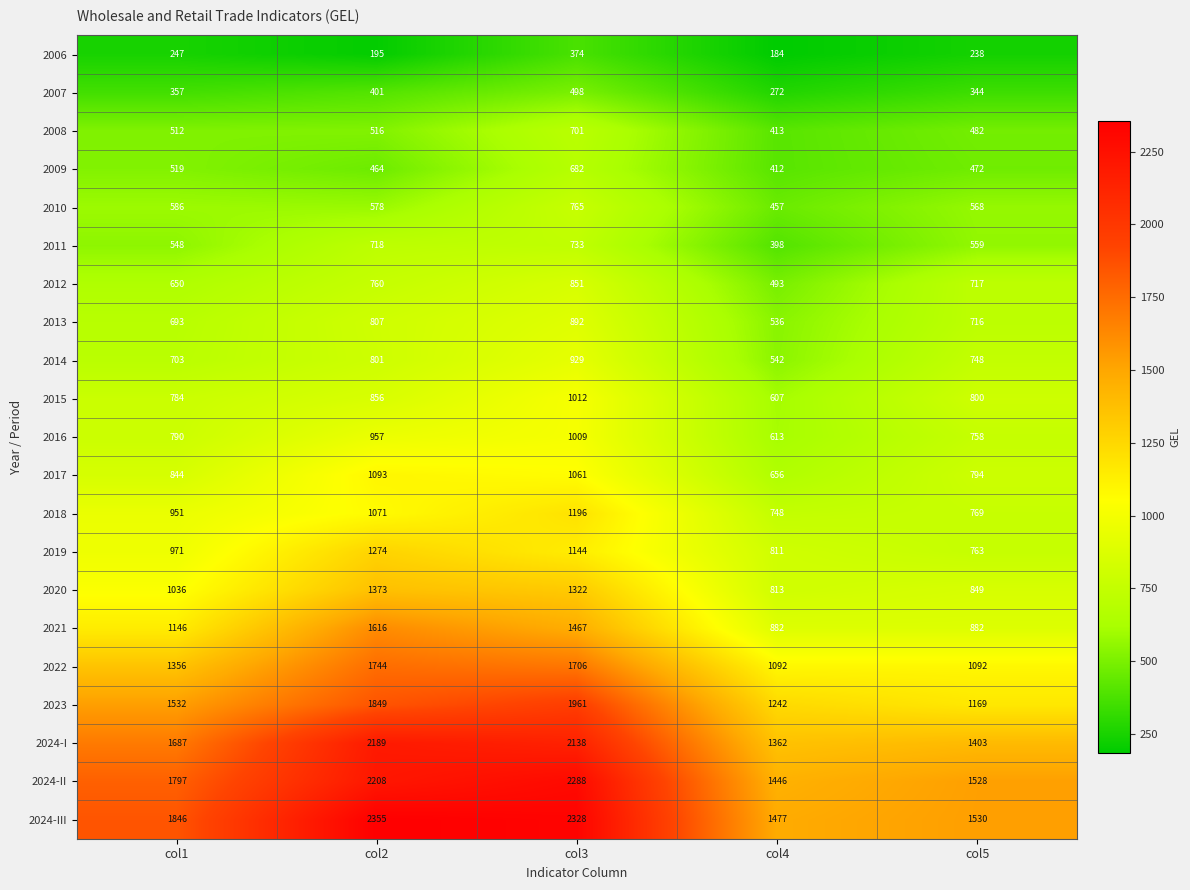

Which label corresponds to the largest value in the chart?

col2